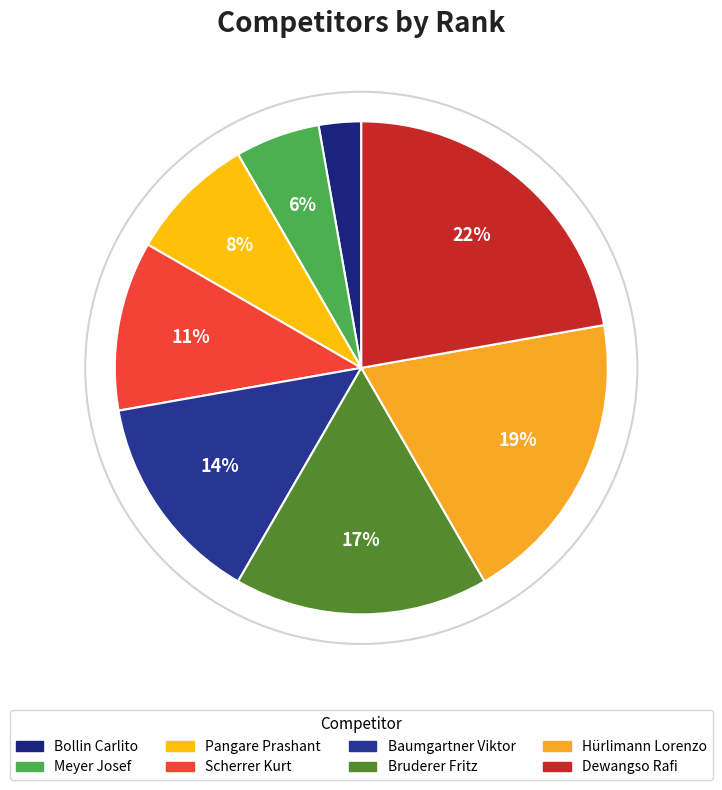

Is there any slice that represents more than half of the pie?

No